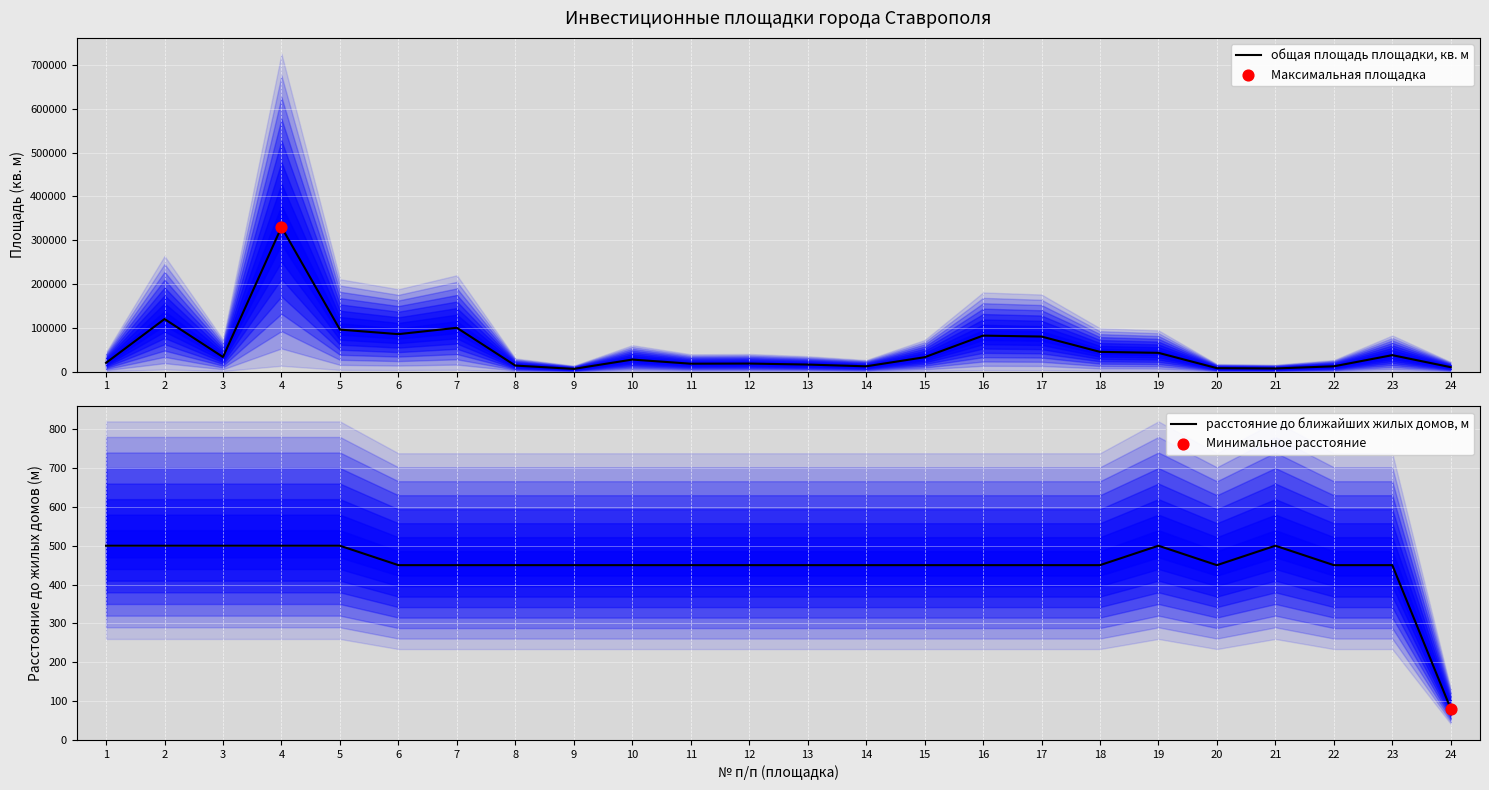

Is the value of расстояние до ближайших жилых домов, м at 14 greater than the value of общая площадь площадки, кв. м at 12?

No